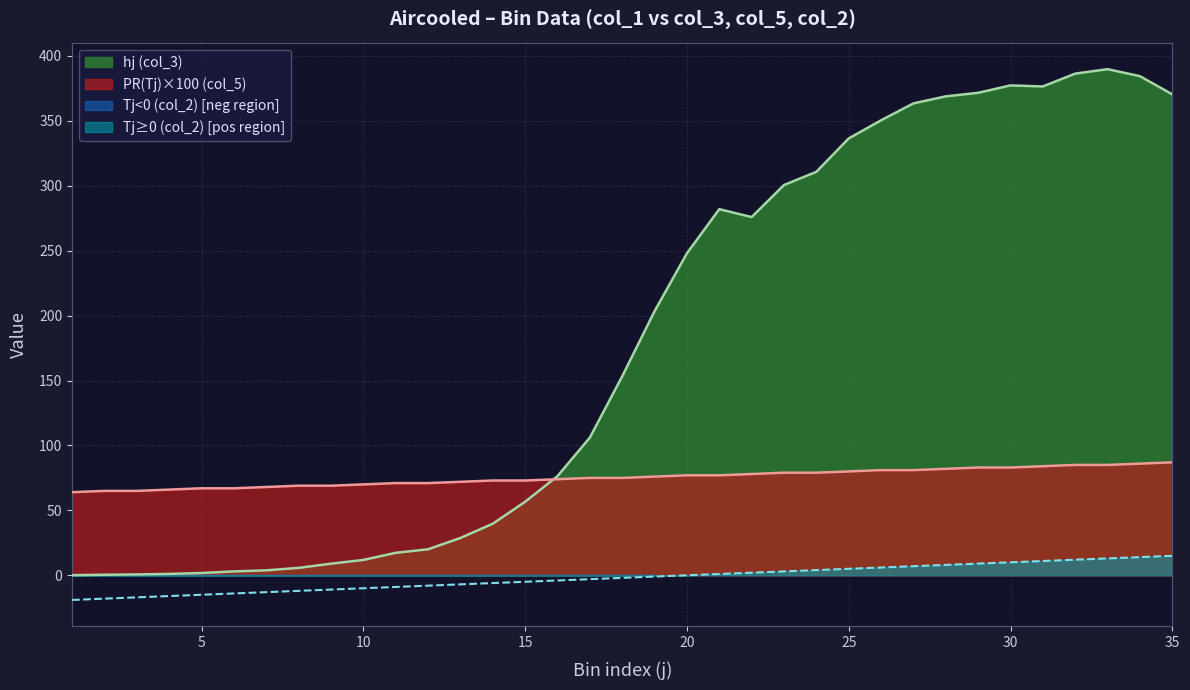

What is the value of the PR(Tj) (col_5) point at the 27th from the left?

81.0